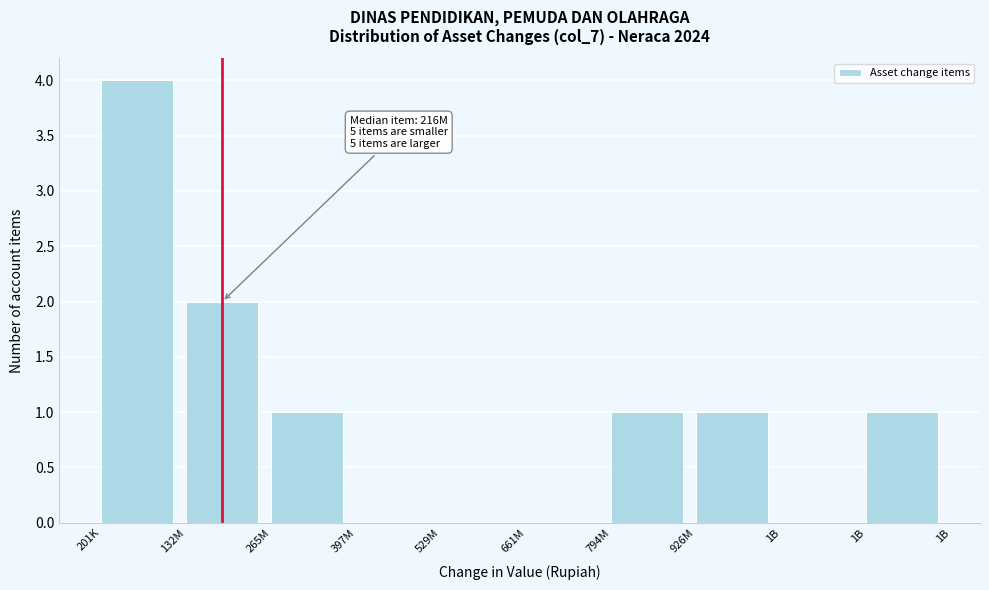

Count the number of data series in this chart.

1